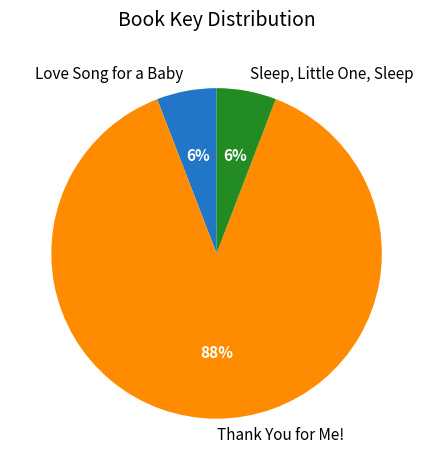

Which category accounts for the majority?

Thank You for Me!